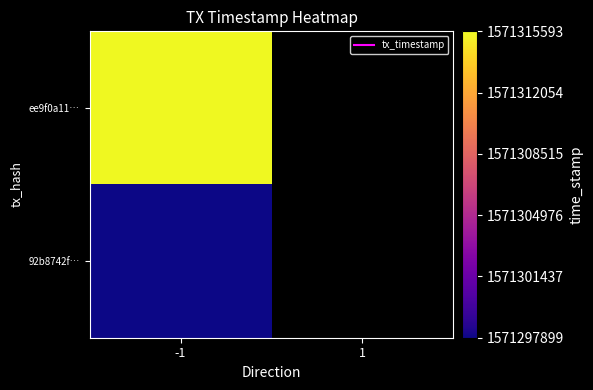

What is the difference between the highest and lowest values at -1?

17694.0